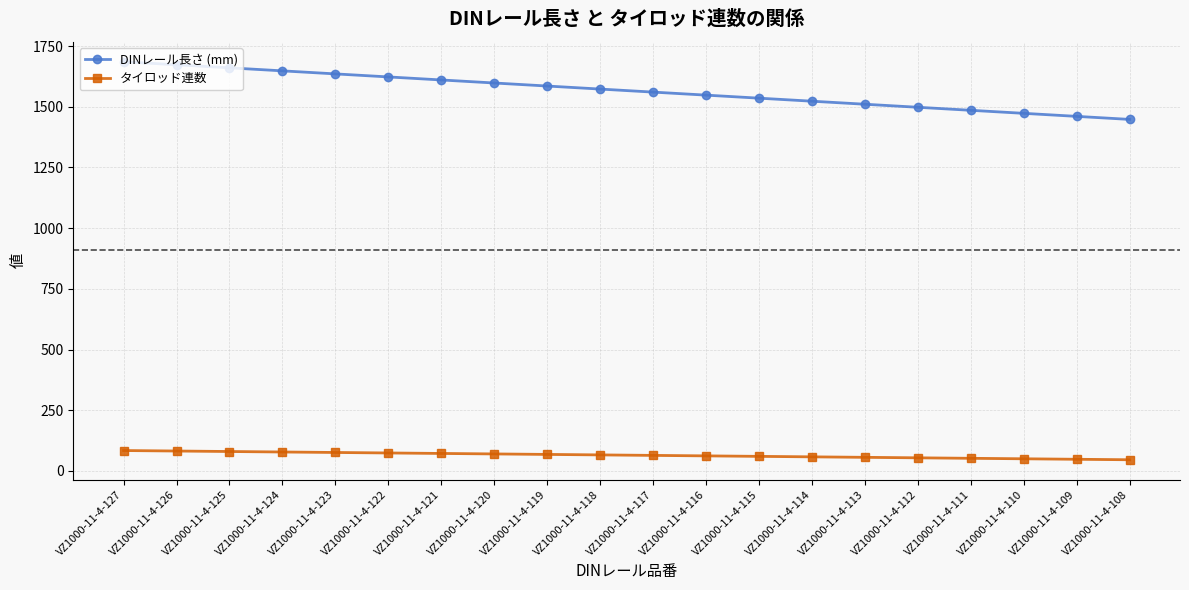

What is the spread (max minus min) of values at VZ1000-11-4-122?

1549.0